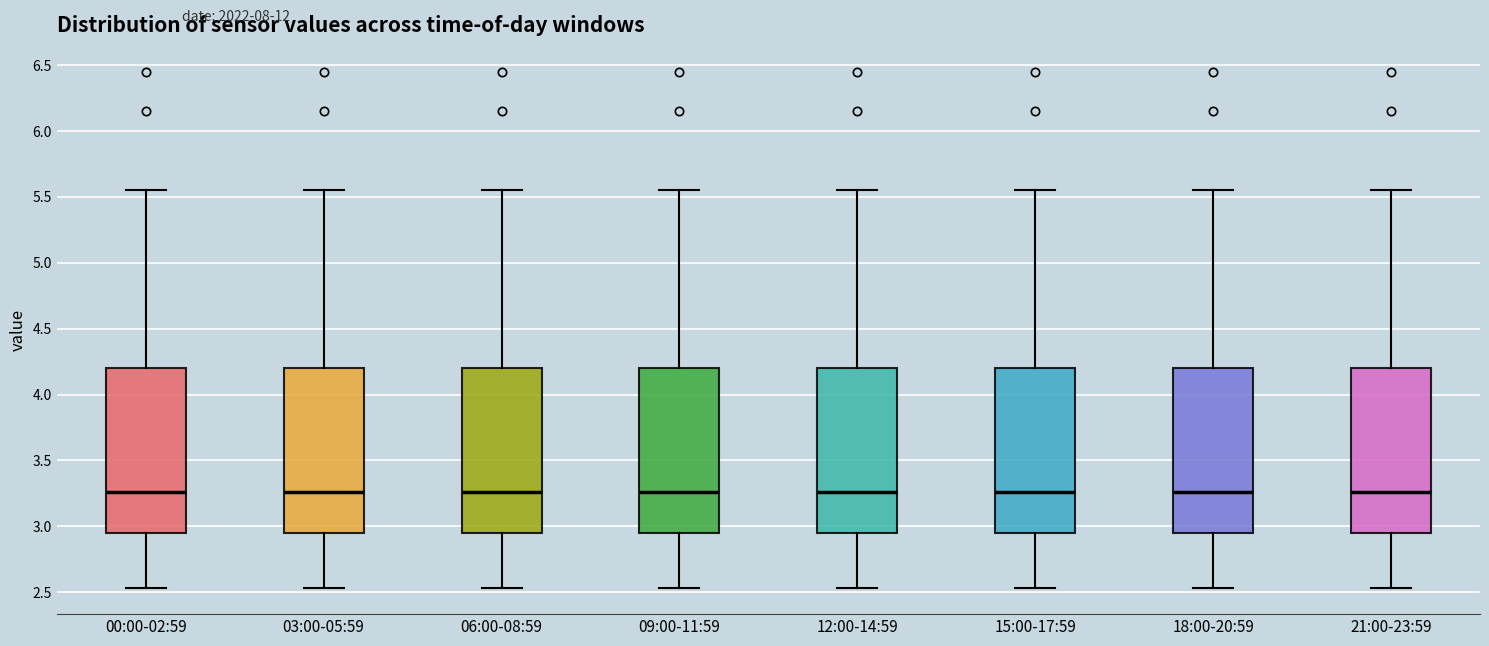

Reading left to right, read every box against the y-axis: the position of its median line, the range the box covers, and the ends of its whiskers. The values are not printed on the chart, so give them approximately, as read against the axis.

00:00-02:59: median 3.25, box 2.95 to 4.20, whiskers 2.55 to 5.55
03:00-05:59: median 3.25, box 2.95 to 4.20, whiskers 2.55 to 5.55
06:00-08:59: median 3.25, box 2.95 to 4.20, whiskers 2.55 to 5.55
09:00-11:59: median 3.25, box 2.95 to 4.20, whiskers 2.55 to 5.55
12:00-14:59: median 3.25, box 2.95 to 4.20, whiskers 2.55 to 5.55
15:00-17:59: median 3.25, box 2.95 to 4.20, whiskers 2.55 to 5.55
18:00-20:59: median 3.25, box 2.95 to 4.20, whiskers 2.55 to 5.55
21:00-23:59: median 3.25, box 2.95 to 4.20, whiskers 2.55 to 5.55